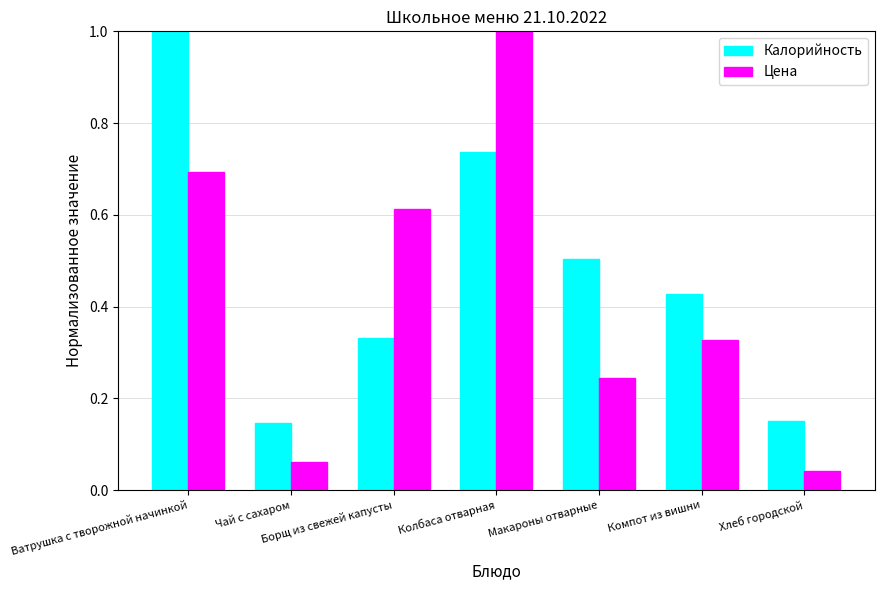

At how many categories does at least one series exceed 0?

7